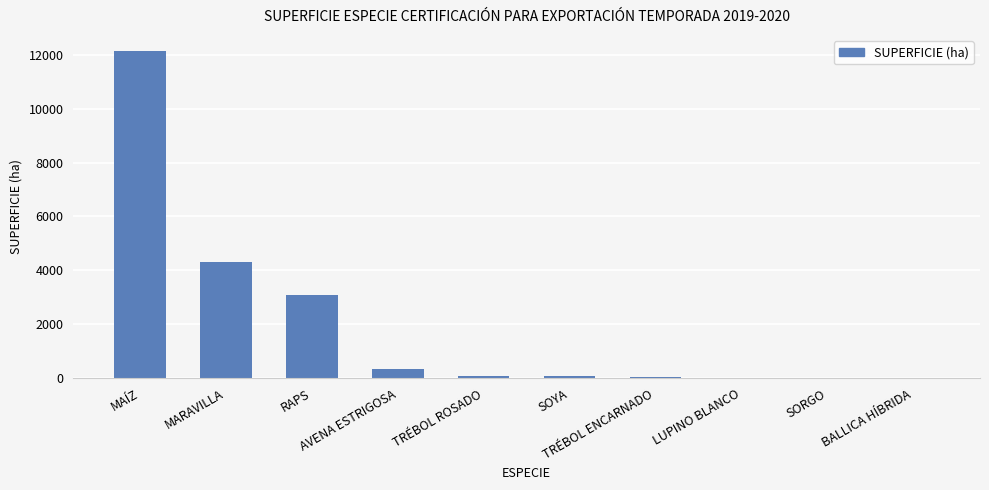

What is the sum of all values?

20153.6